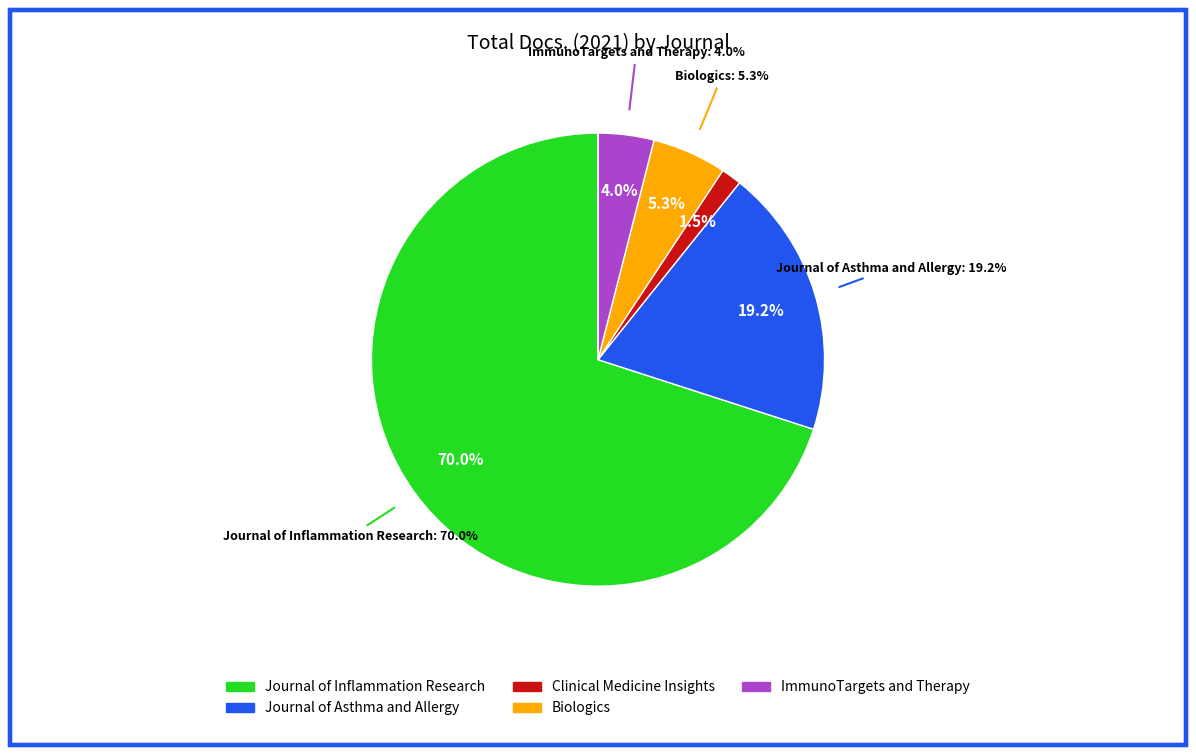

To the nearest percent, what portion does Journal of Asthma and Allergy represent?

19%